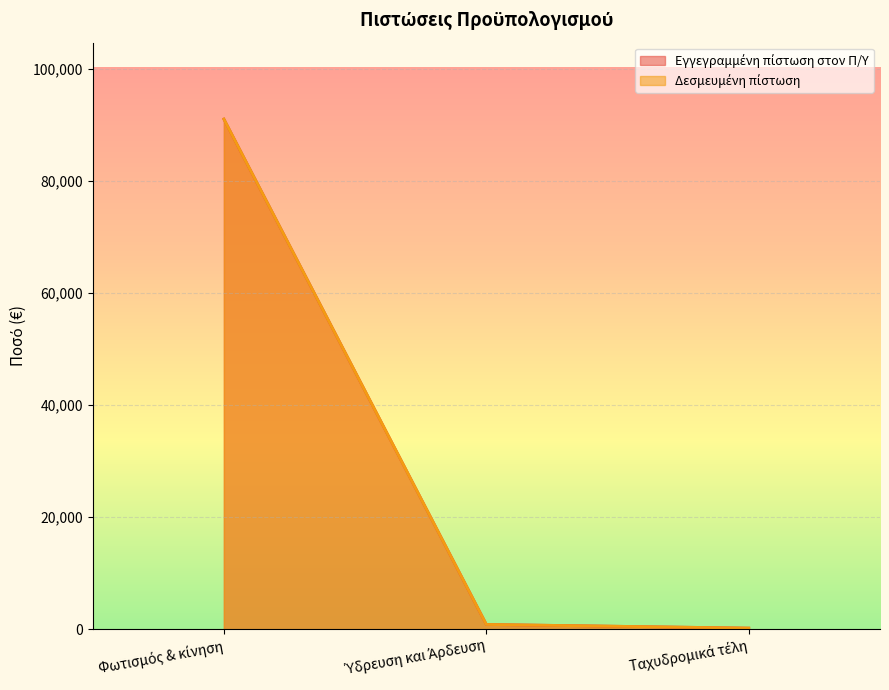

Rank the series at Ύδρευση και Άρδευση from lowest to highest value.

Εγγεγραμμένη πίστωση στον Π/Υ, Δεσμευμένη πίστωση